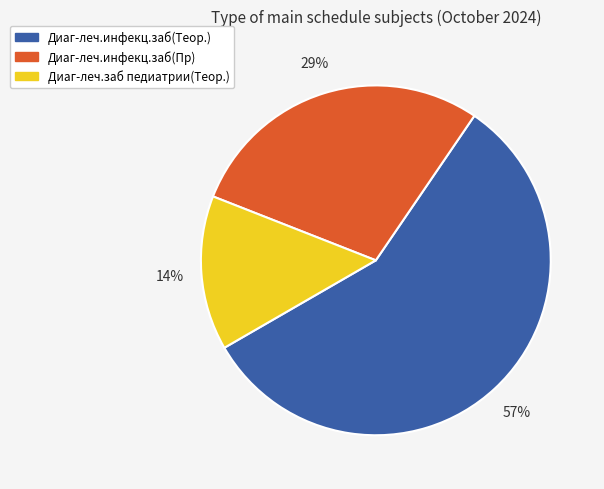

Count the number of slices in the pie.

3